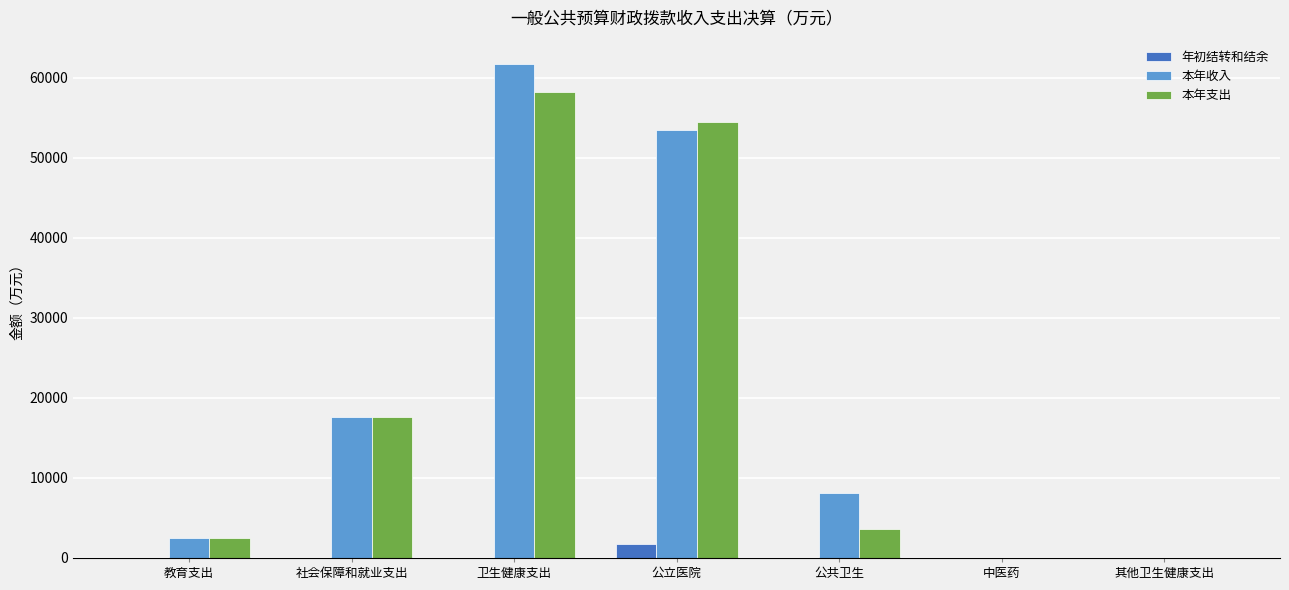

Does the chart contain stacked bars?

No